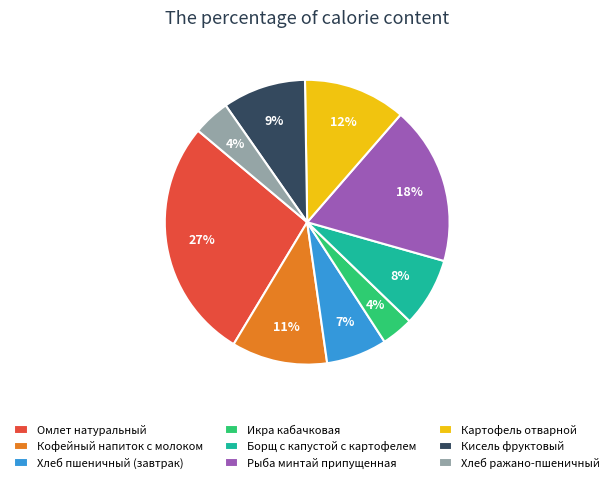

Combined, do Хлеб пшеничный (завтрак) and Рыба минтай припущенная account for over 50%?

No